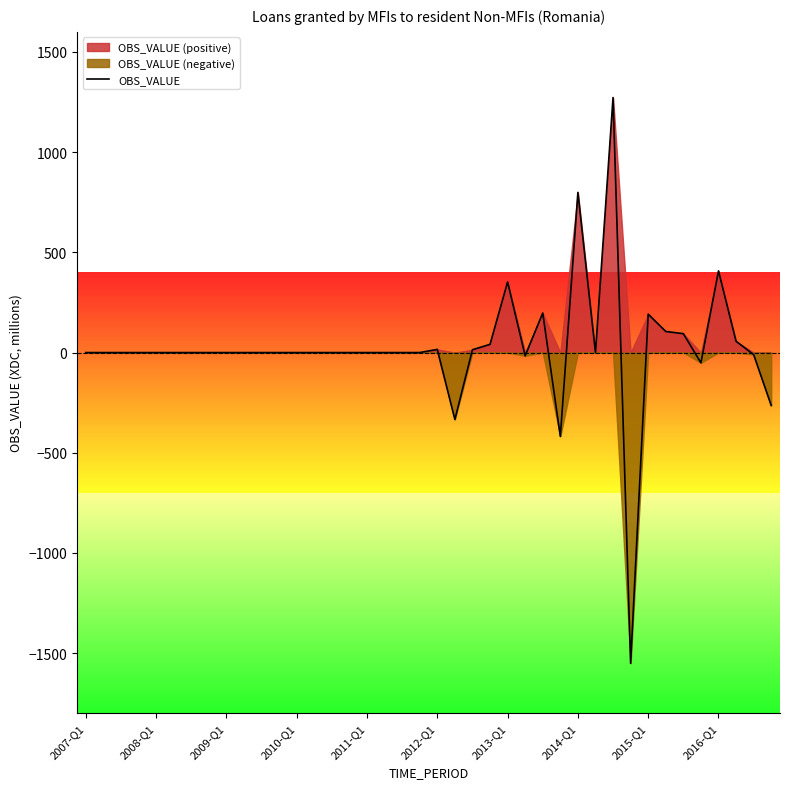

How many data points are less than 0?

7